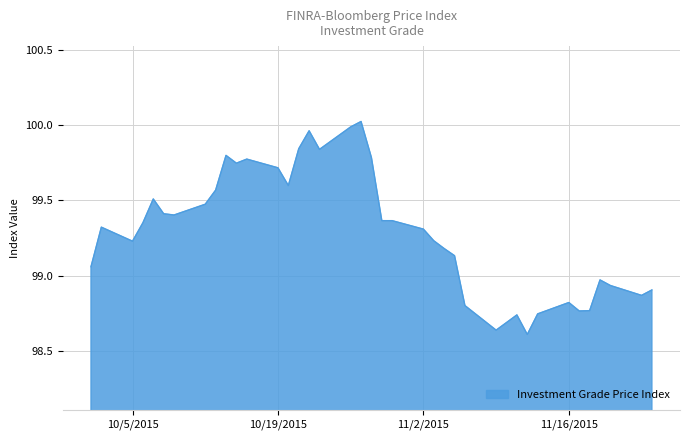

True or false: the data has more than 0 interior local peaks.

True